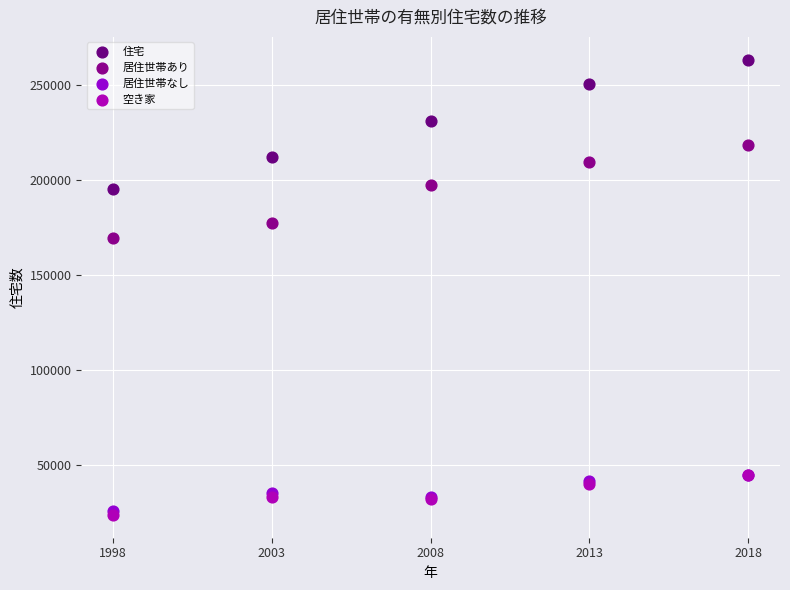

What are all the series names shown in the legend?

住宅, 居住世帯あり, 居住世帯なし, 空き家